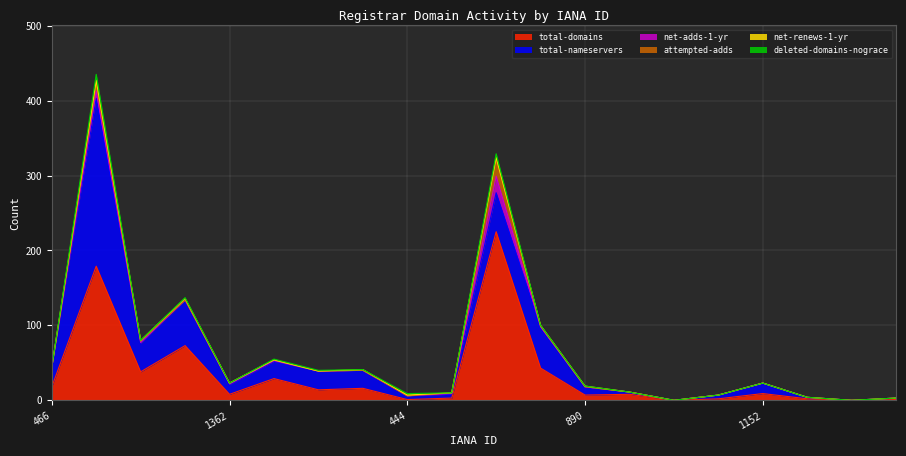

What is the spread (max minus min) of values at 1505?

24